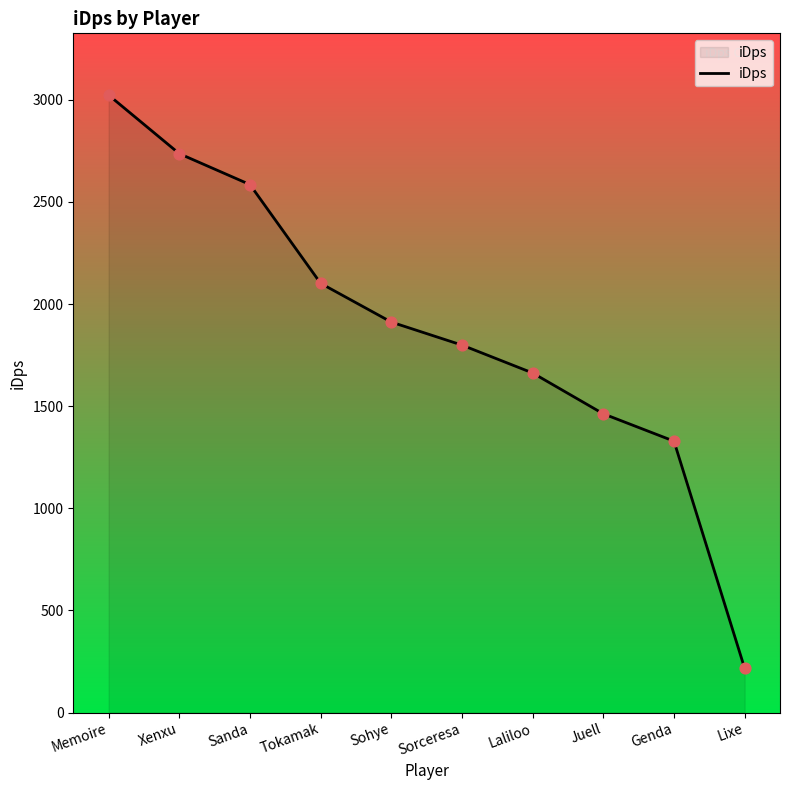

Approximately how many times larger is the value at Memoire compared to Sorceresa?

1.7